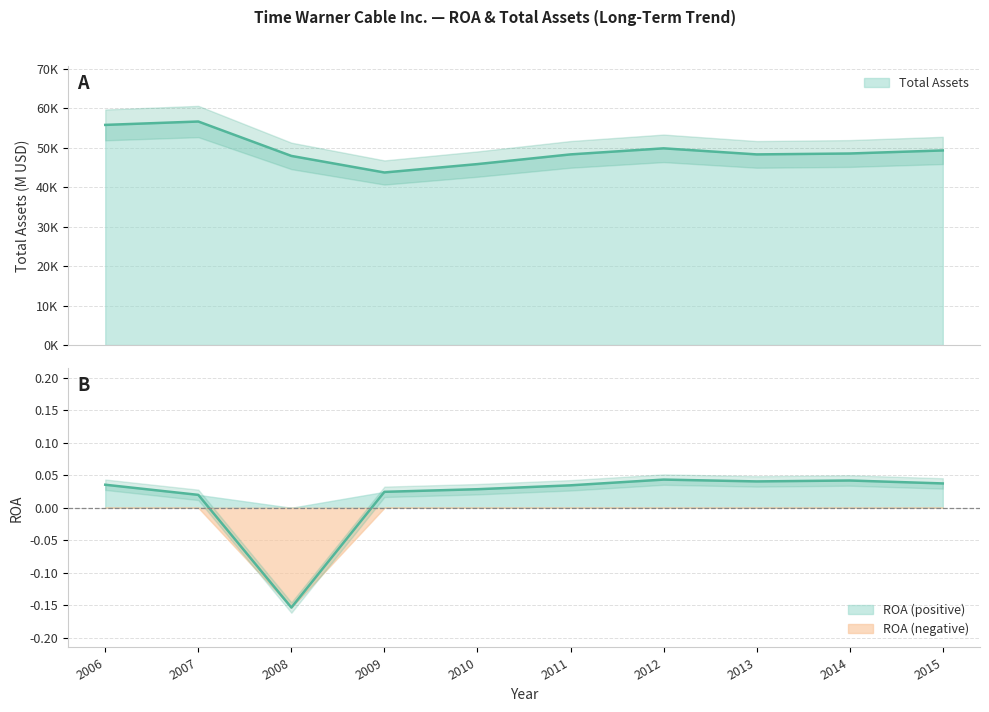

What is the value of the 2nd point from the left?

56600